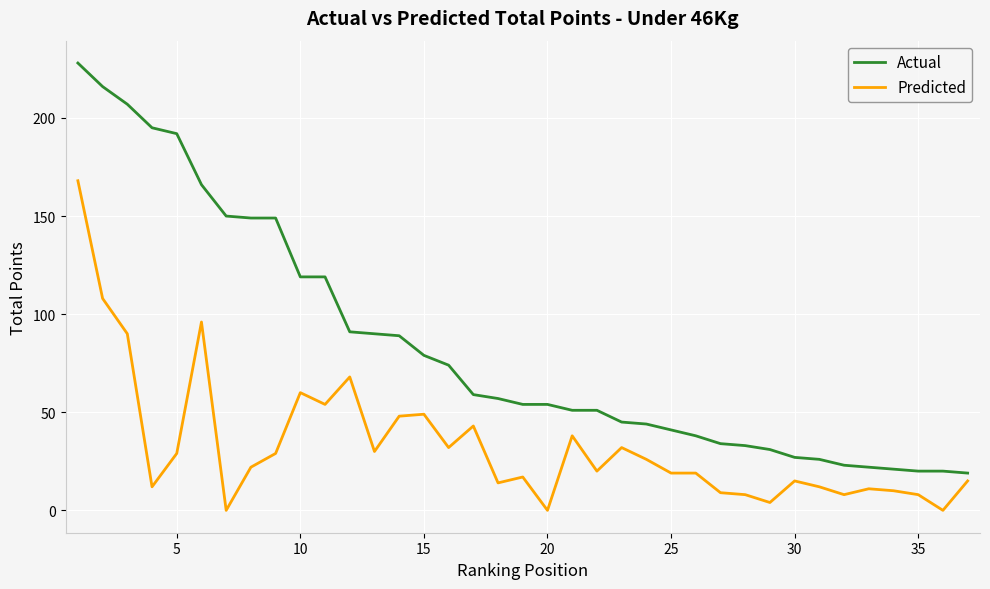

Which series has the largest range (max minus min)?

Actual